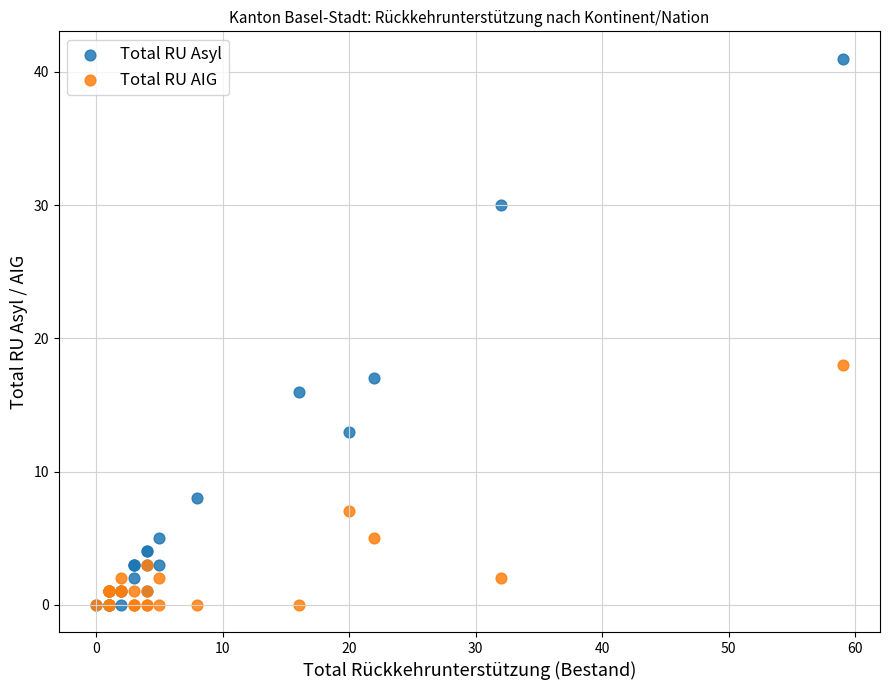

What are all the series names shown in the legend?

Total RU Asyl, Total RU AIG